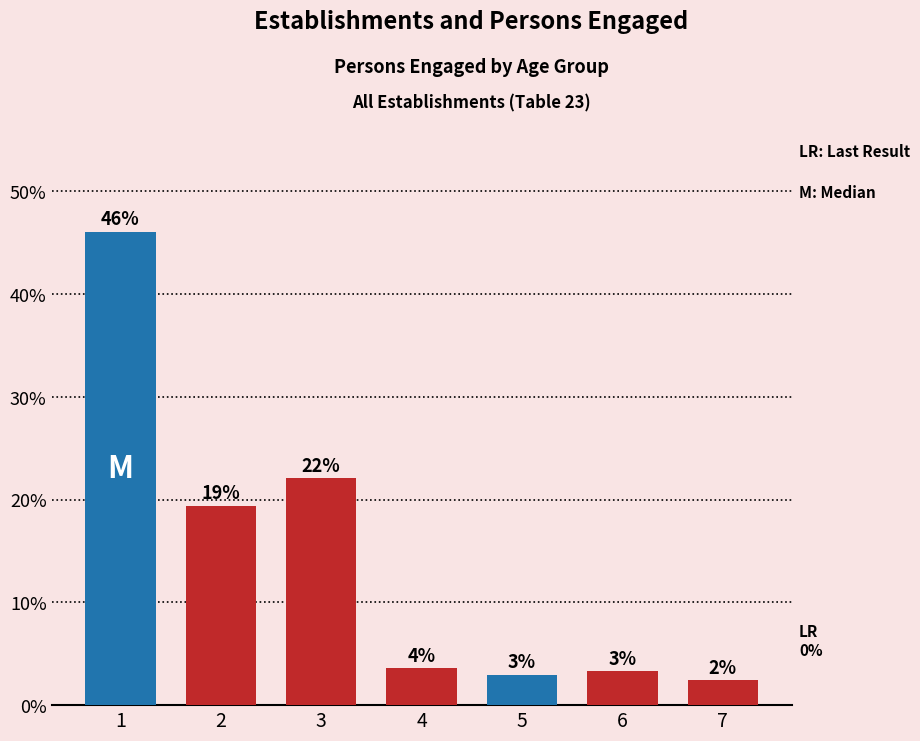

Which has a higher value, 3 or 6?

3